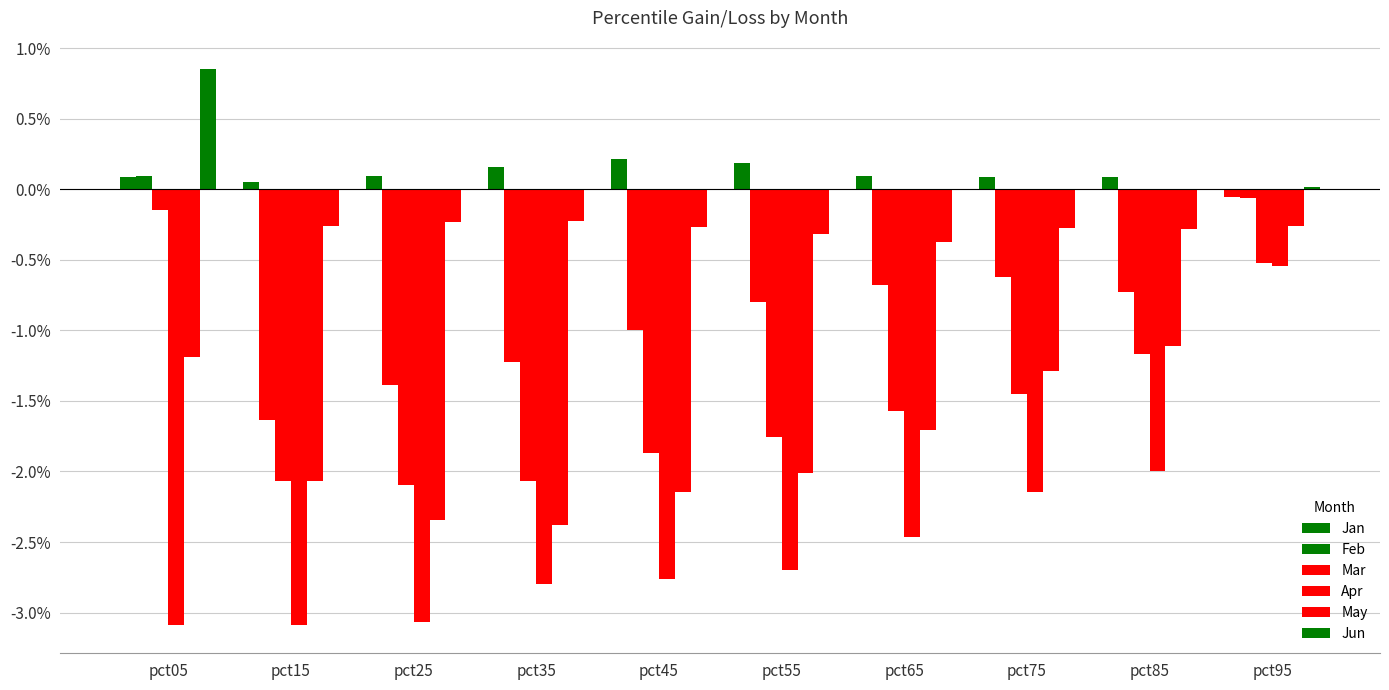

At which category is the sum across all series the highest?

pct95